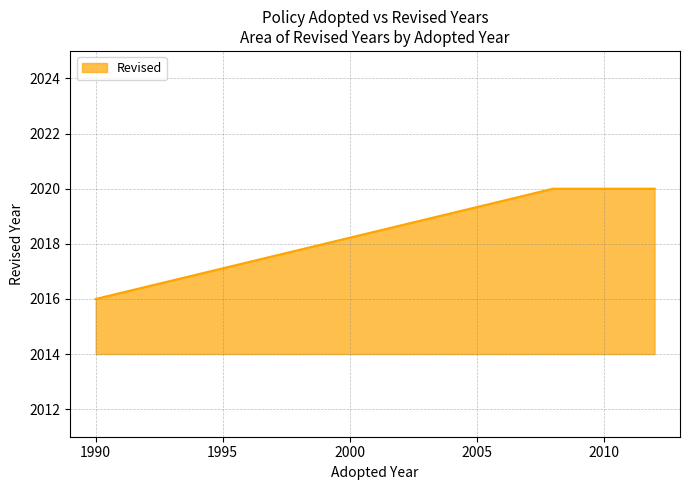

What is the average value?

2019